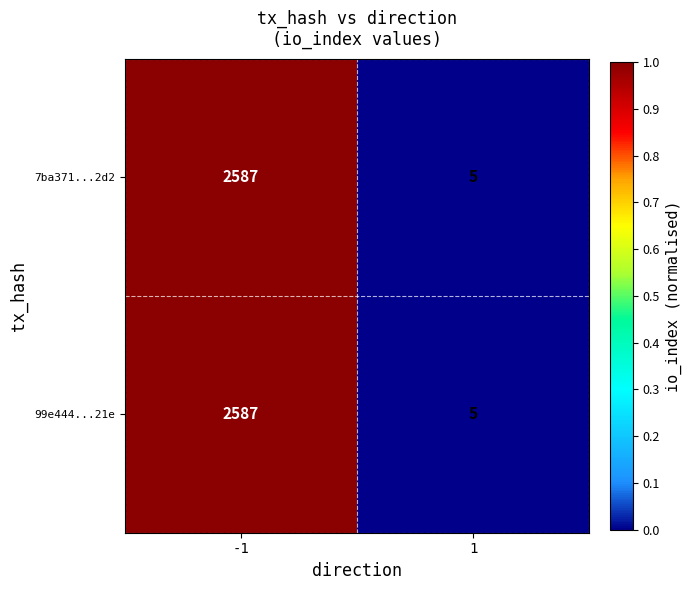

Reading left to right, transcribe all the data shown in this chart.

7ba371...2d2: -1=2587	1=5
99e444...21e: -1=2587	1=5